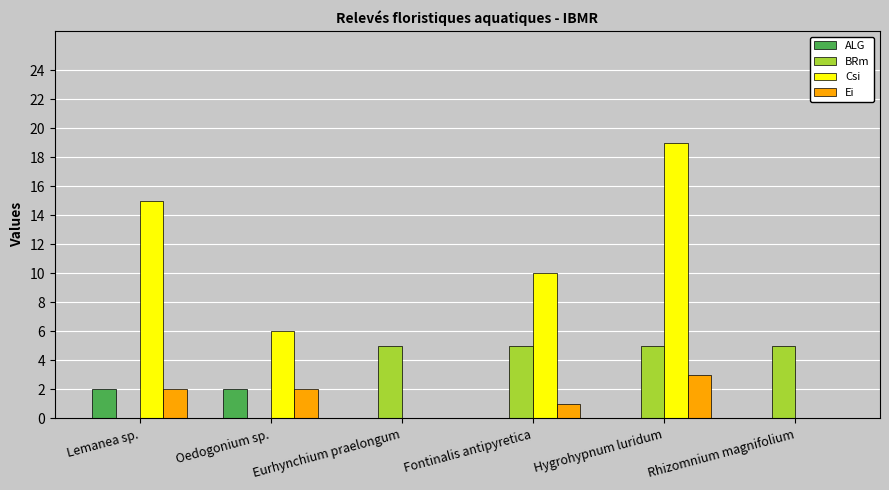

Is the value of Ei at Oedogonium sp. greater than the value of Csi at Eurhynchium praelongum?

Yes